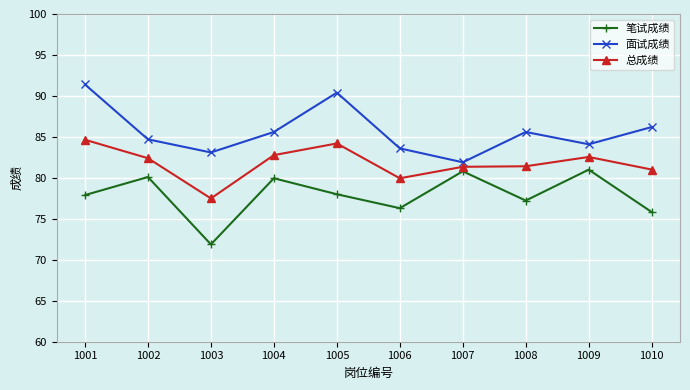

True or false: 总成绩 has a value of 15.6 at 1003.

False